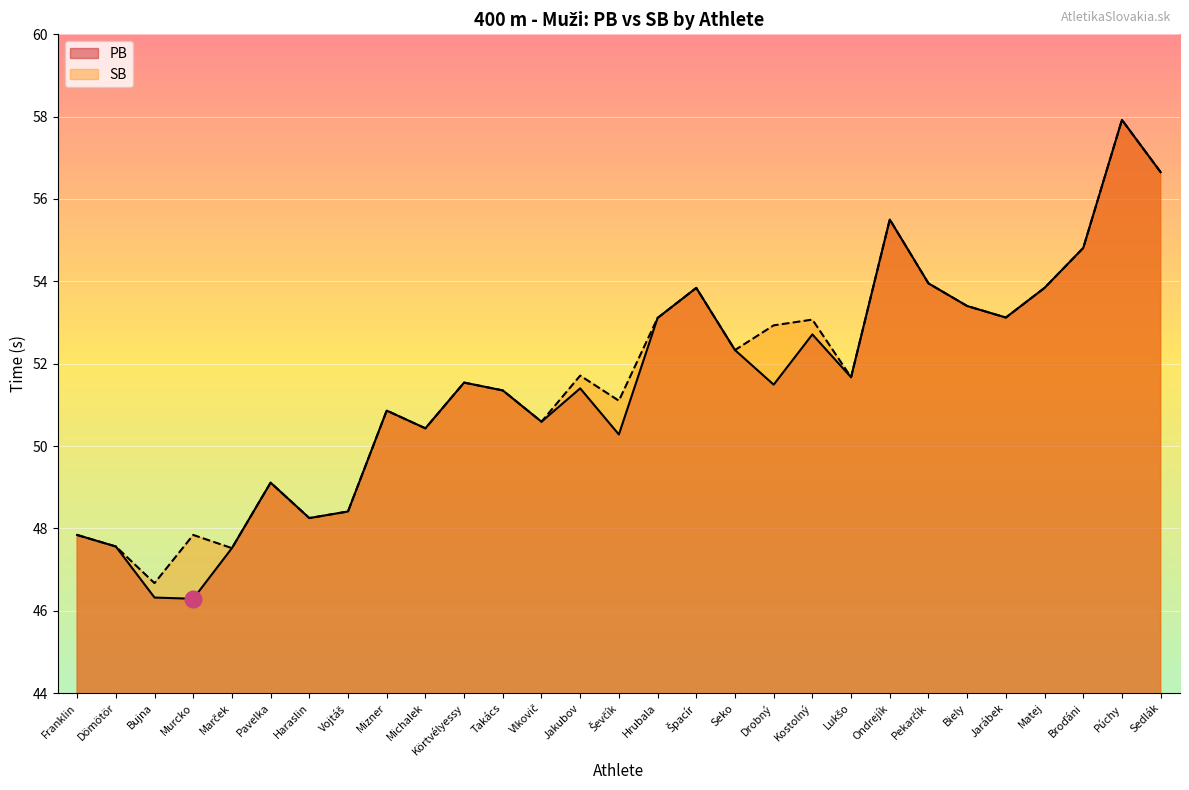

Is the value of PB at Kostolný greater than the value of SB at Haraslin?

Yes